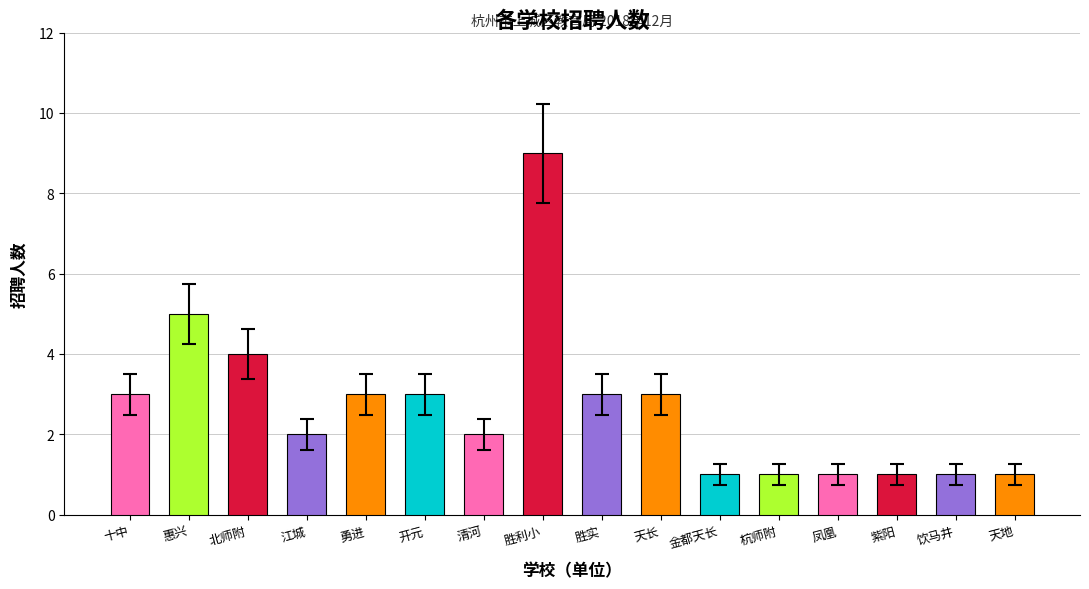

Count the number of data series in this chart.

1